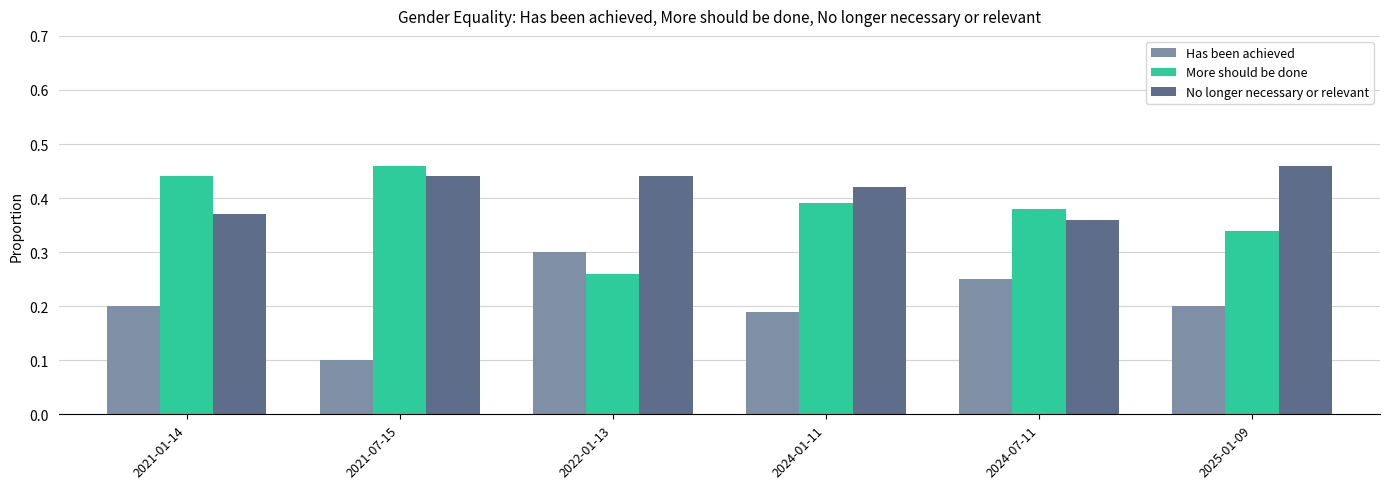

Rank the series by their average value, from highest to lowest.

No longer necessary or relevant, More should be done, Has been achieved